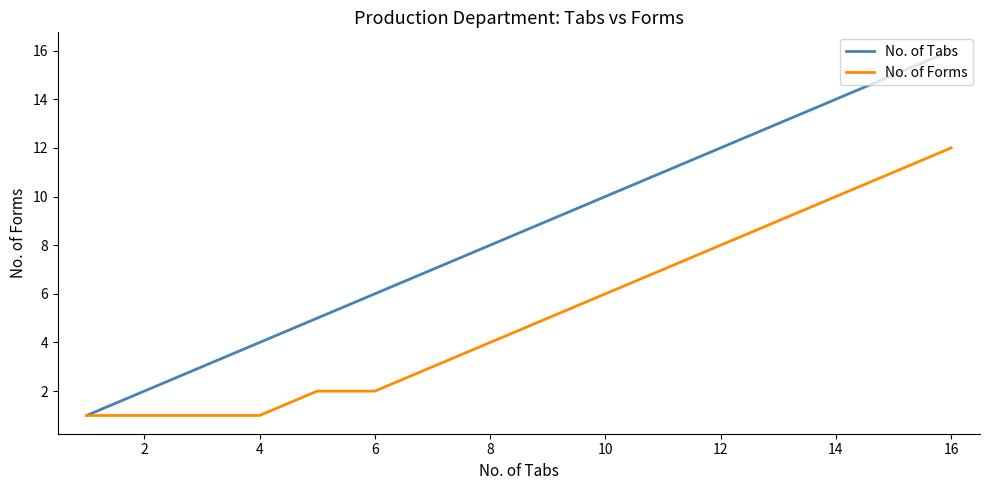

Which series has the largest range (max minus min)?

No. of Tabs